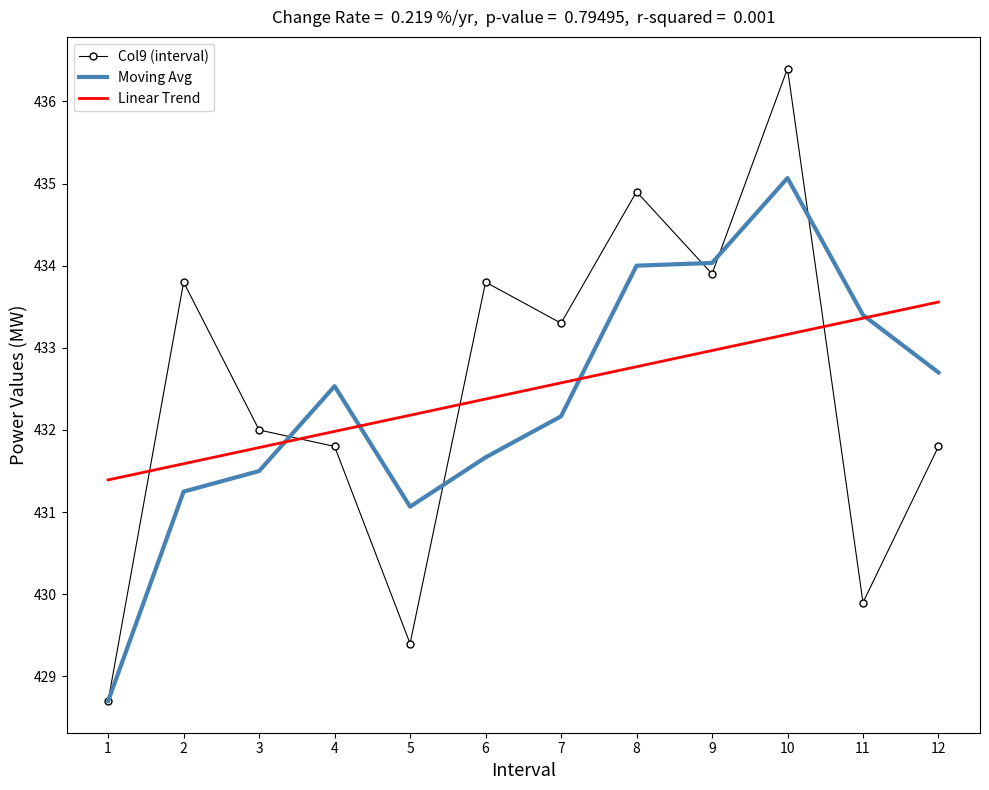

What is the difference between the maximum and minimum values in the Moving Avg series?

6.4